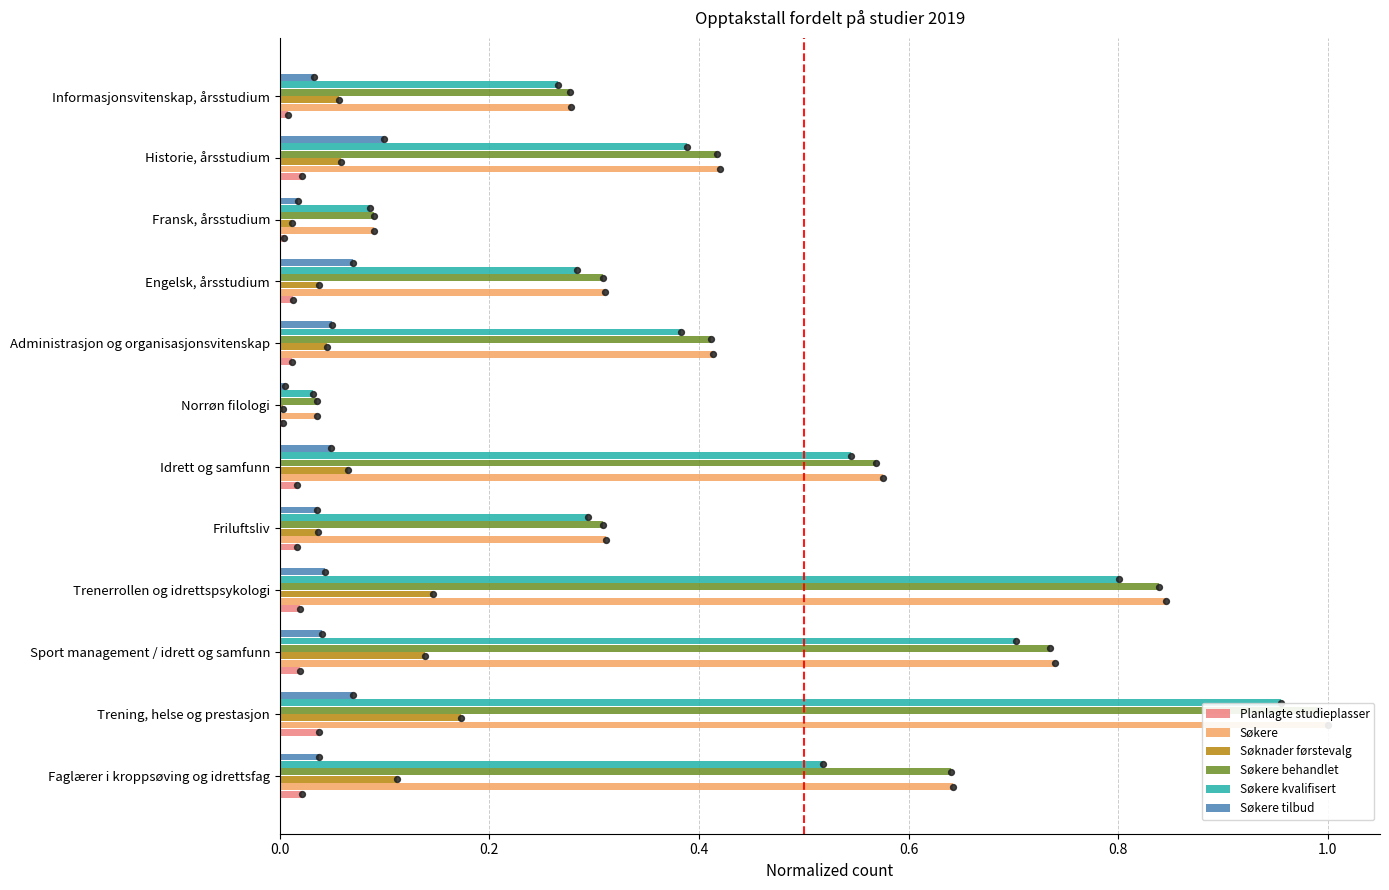

Which series reaches the maximum Y coordinate?

Søkere